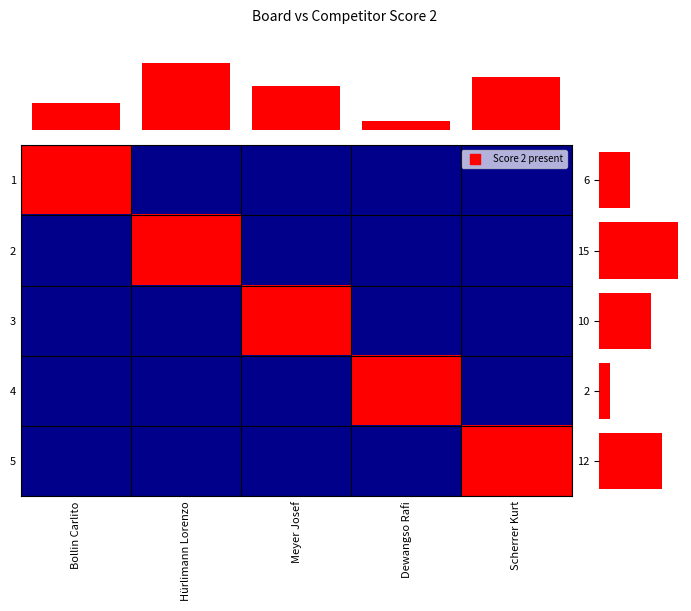

Where is row_2 nearest to the value 0?

Bollin Carlito